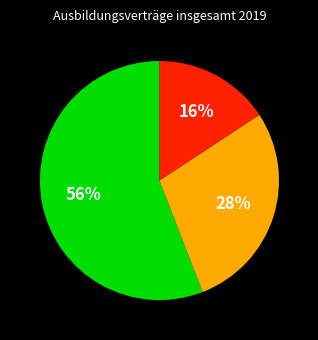

To the nearest percent, what is the difference between the largest and smallest slice percentages?

40%